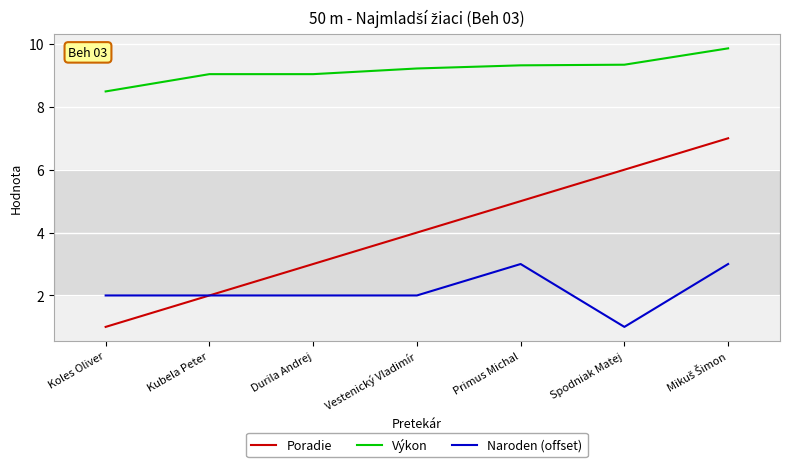

Is the value of Poradie at Spodniak Matej greater than the value of Výkon at Kubela Peter?

No